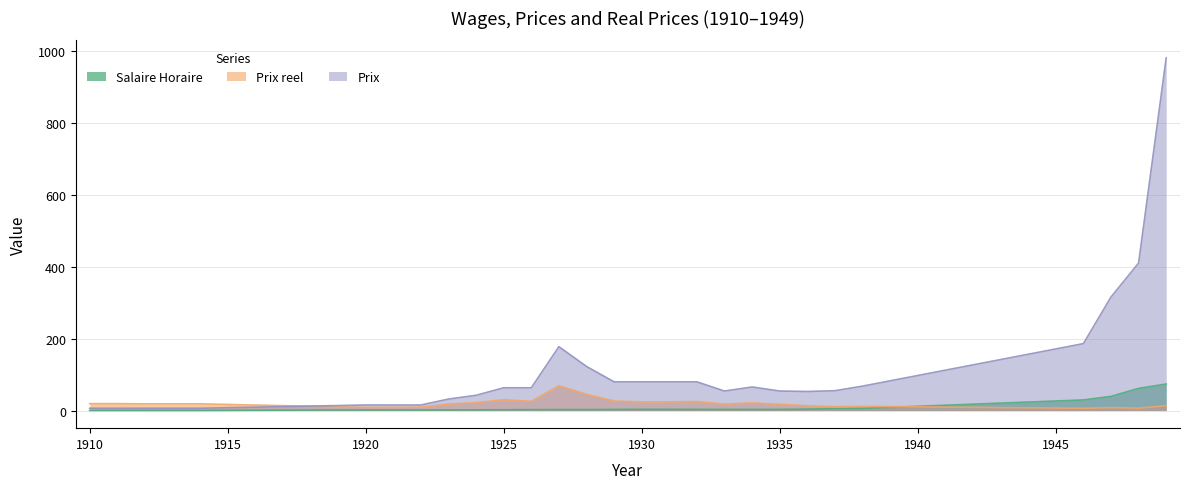

True or false: Salaire Horaire has a value of 0.3 at 1913.

True